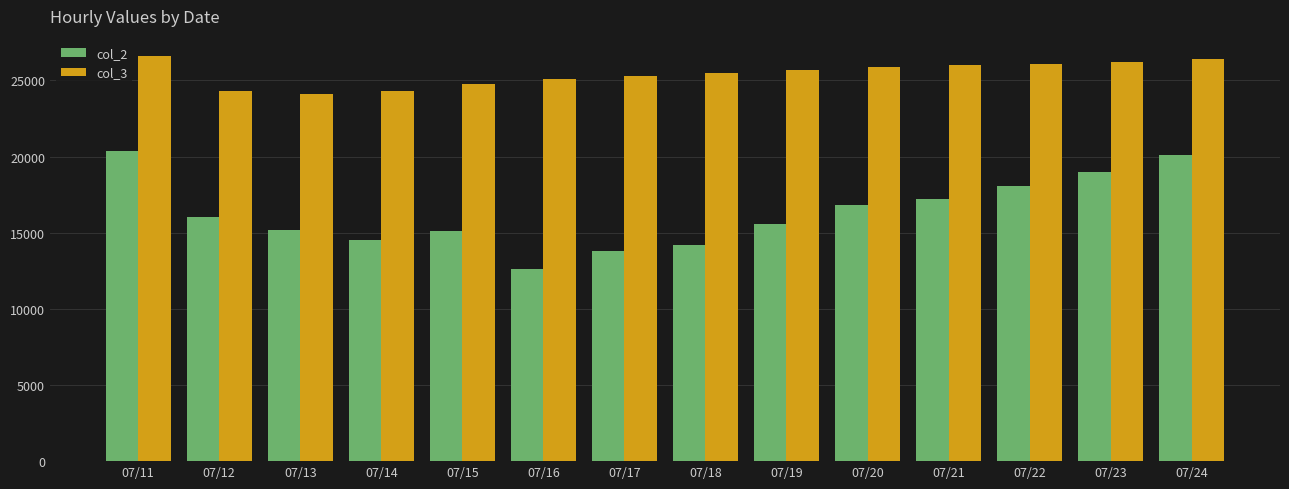

At how many categories does at least one series exceed 13894?

14